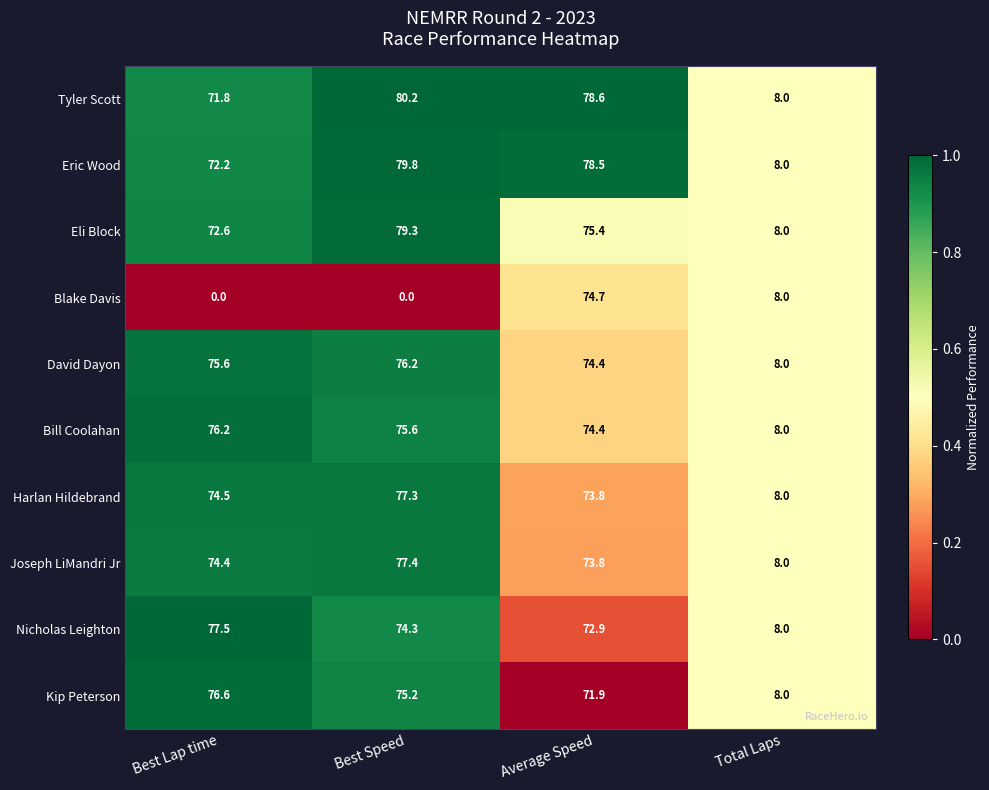

Is it true that Bill Coolahan equals 75.6 at Best Speed?

True